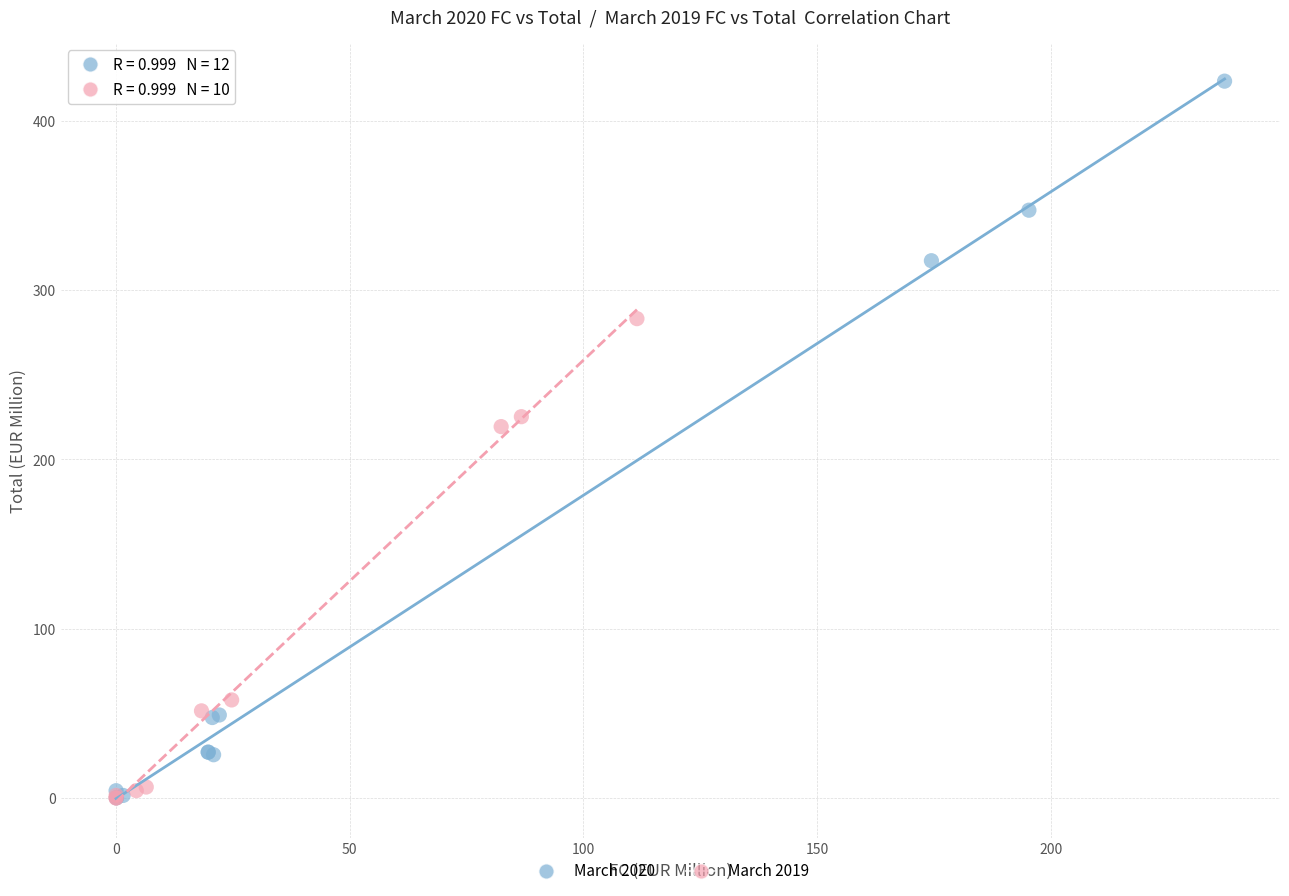

What are all the series names shown in the legend?

March 2020, March 2019